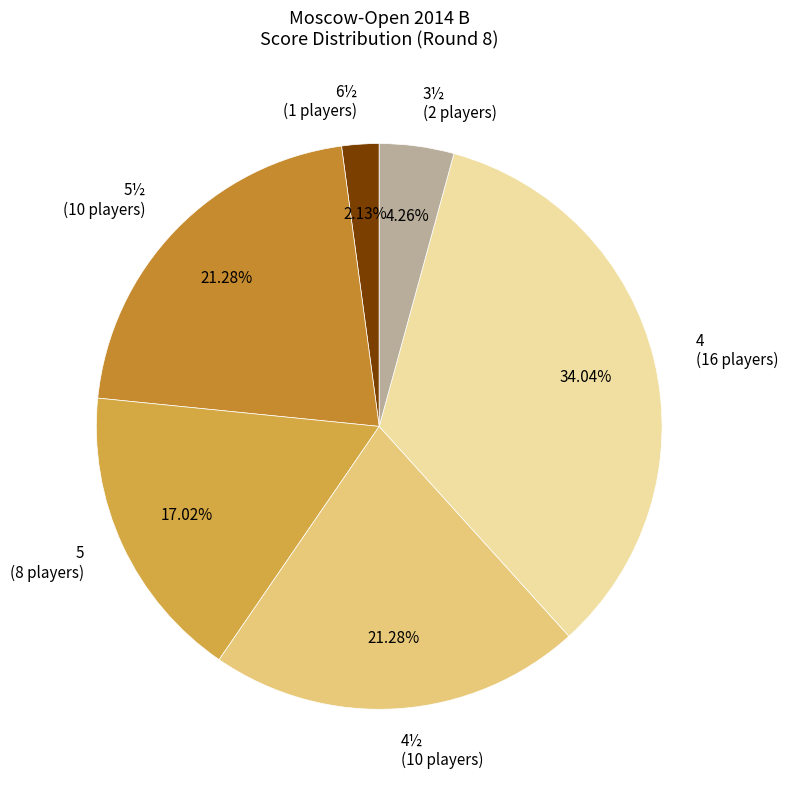

Which slice is the smallest?

6½